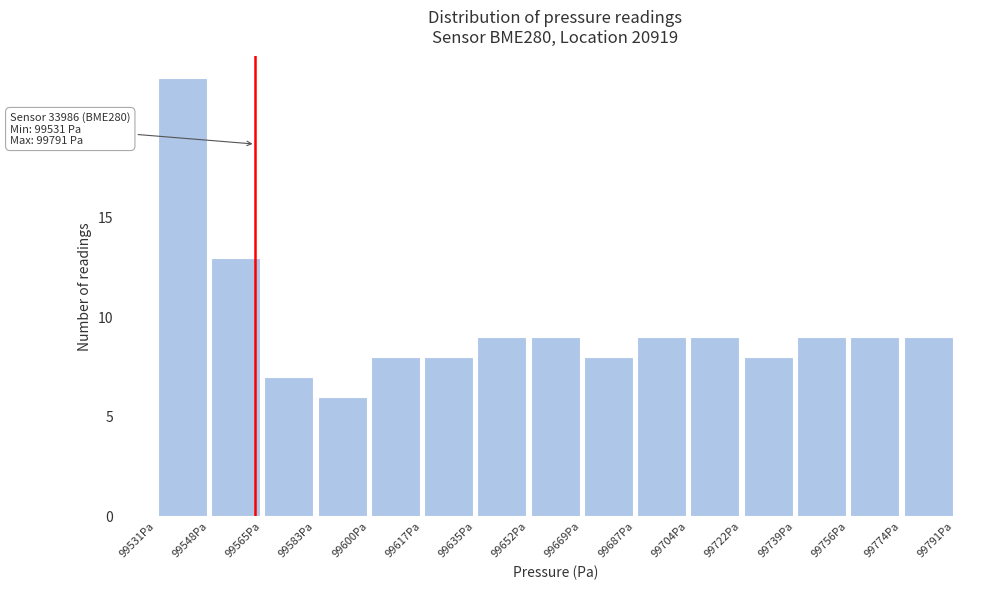

Which range on the x-axis has the tallest bar?

99530 to 99548